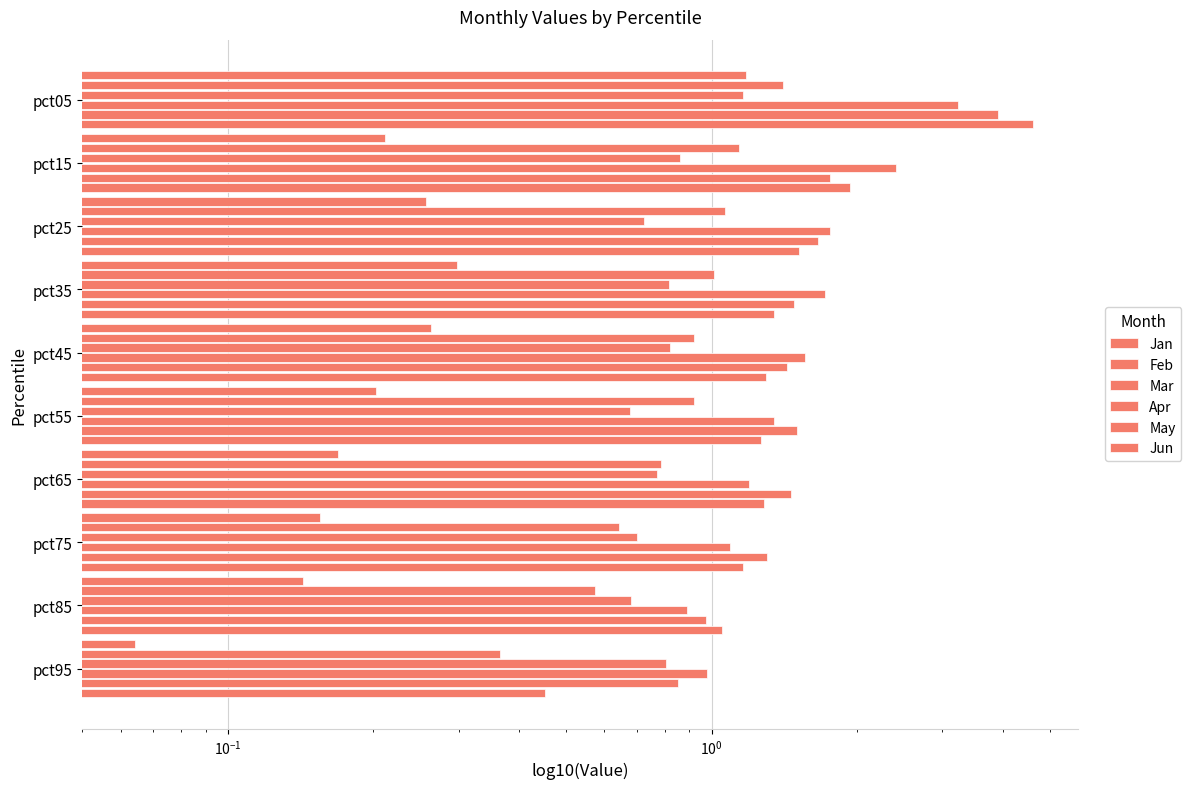

What is the difference between the maximum and minimum values in the May series?

3.1